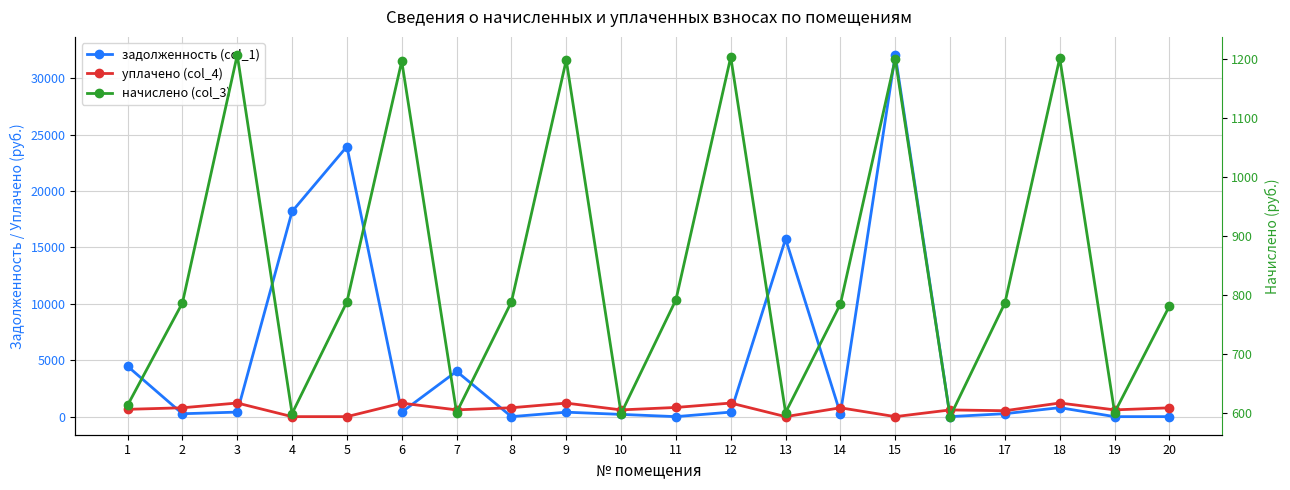

The уплачено (col_4) series shows 0.0 at 13. True or false?

True